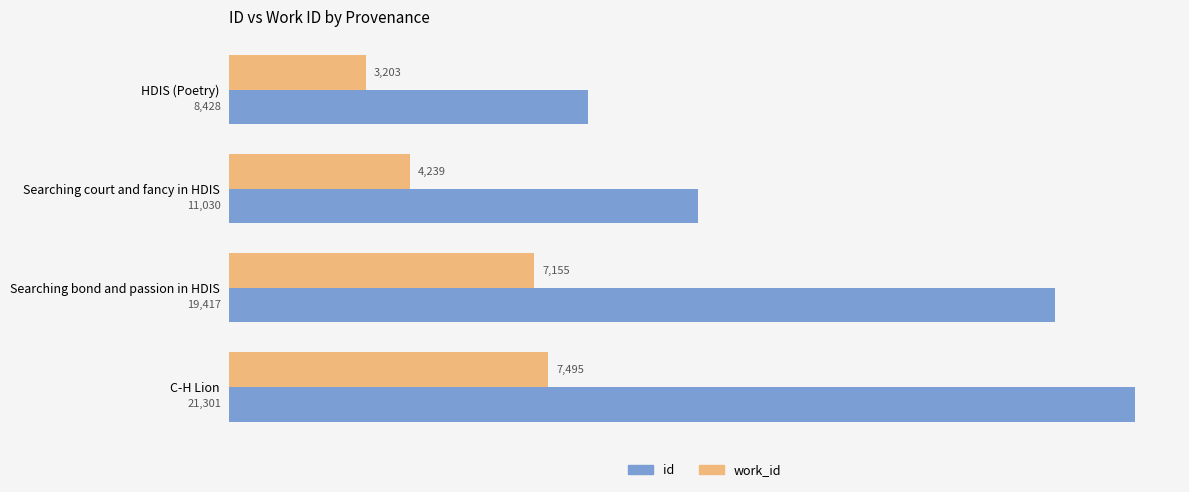

True or false: id has a value of 21301 at C-H Lion.

True